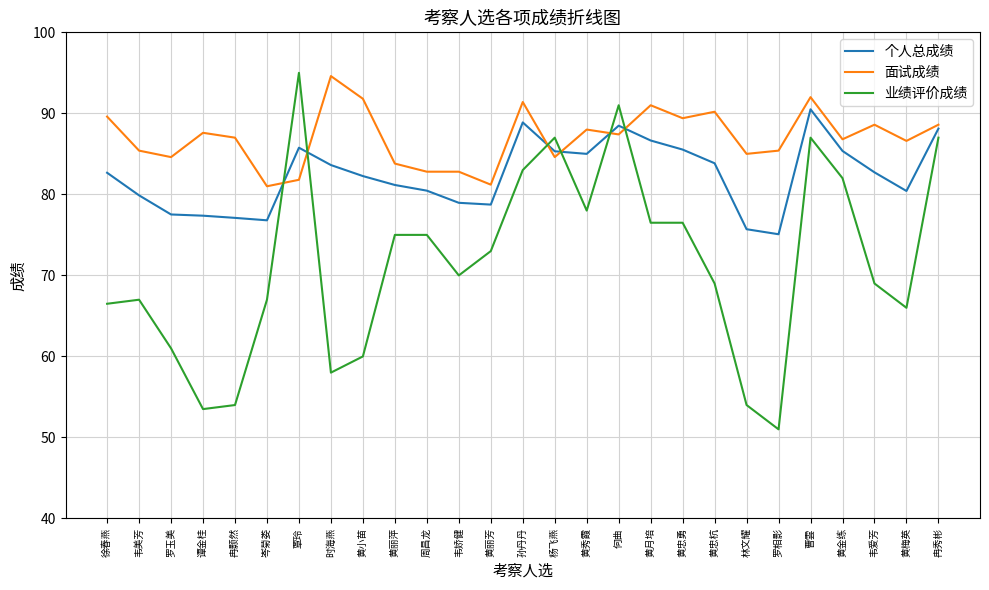

Which series has the widest spread of values?

业绩评价成绩